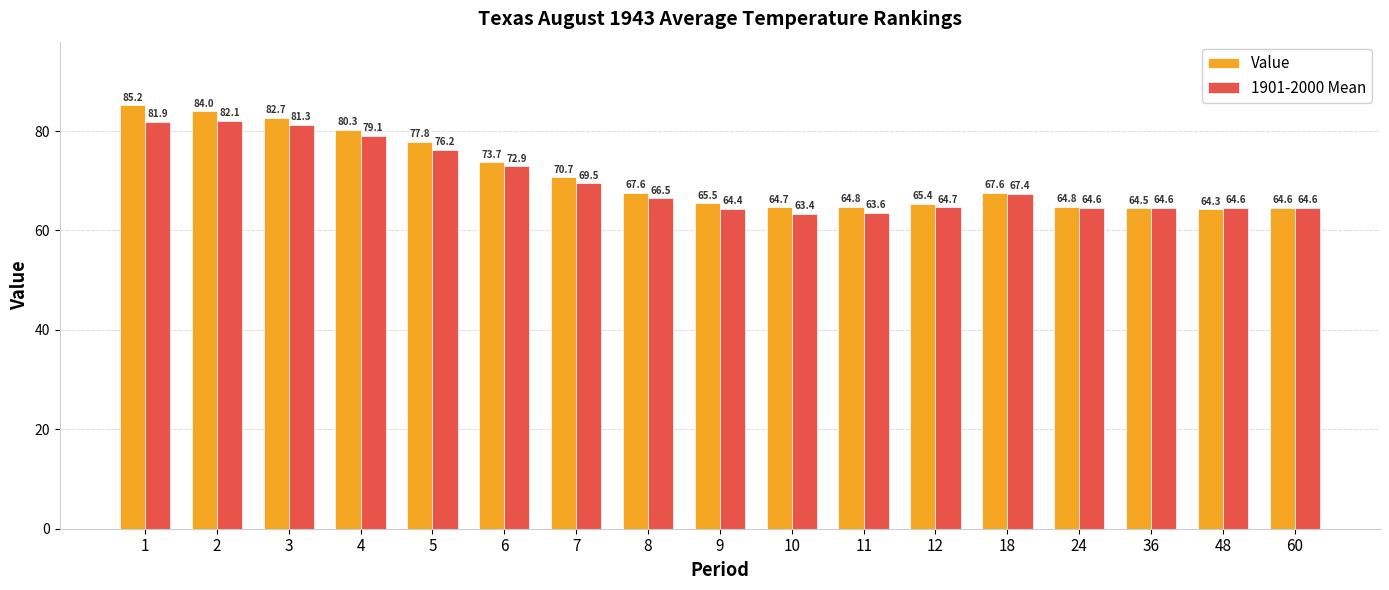

What is the minimum value for 1901-2000 Mean?

63.4